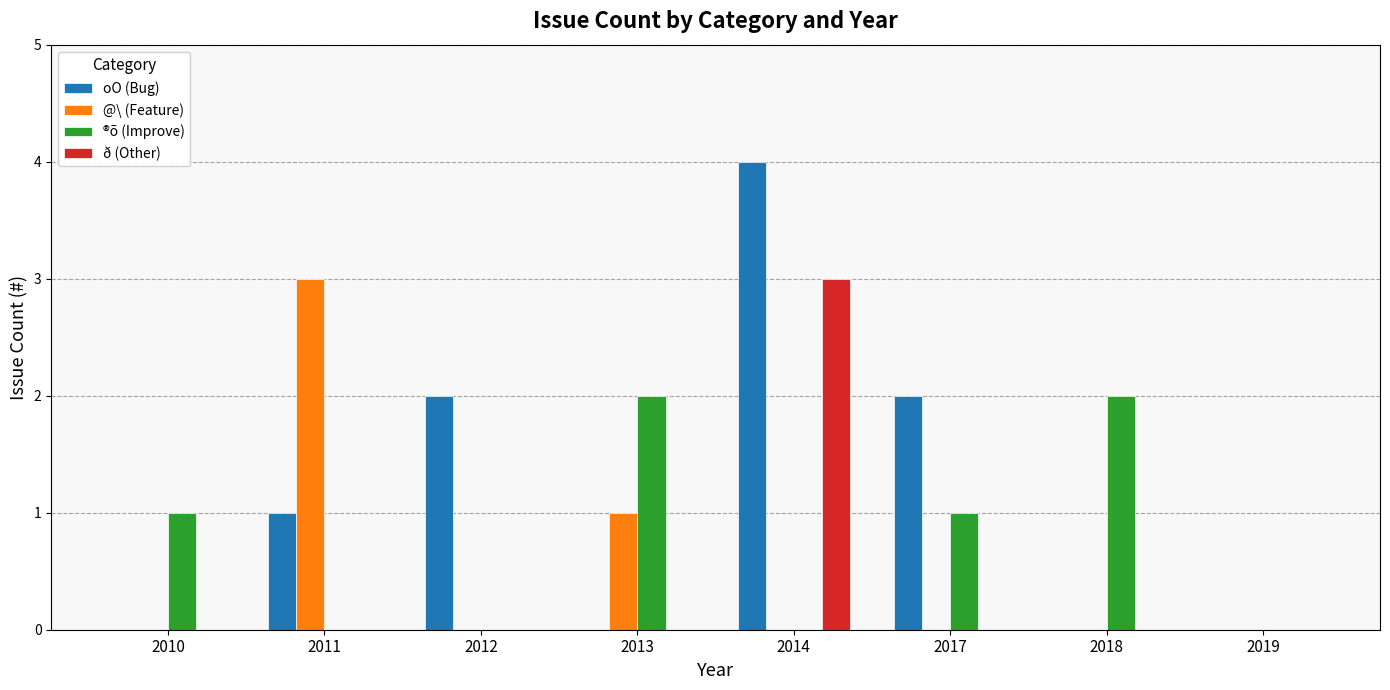

Which series changed the most between 2013 and 2019?

®õ (Improve)